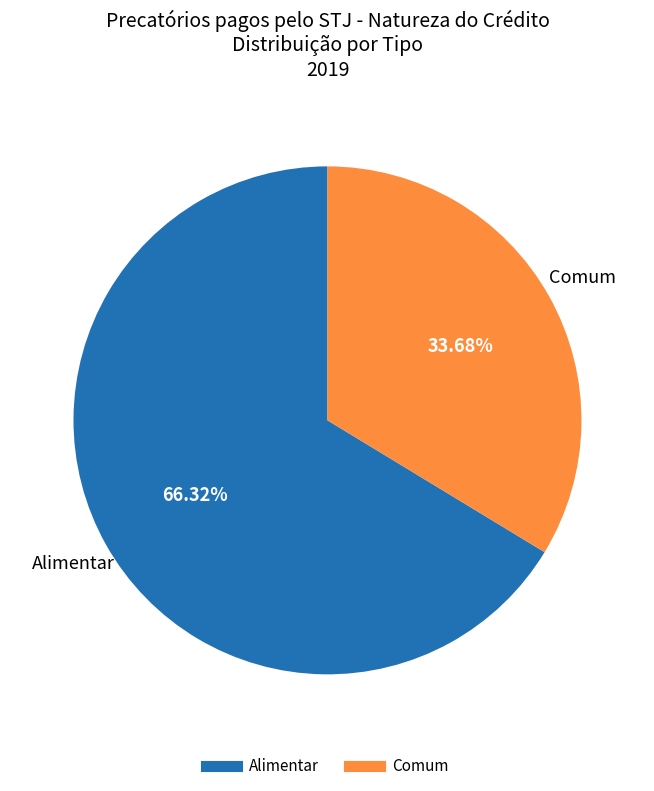

What percentage is the Alimentar slice, to the nearest percent?

66%